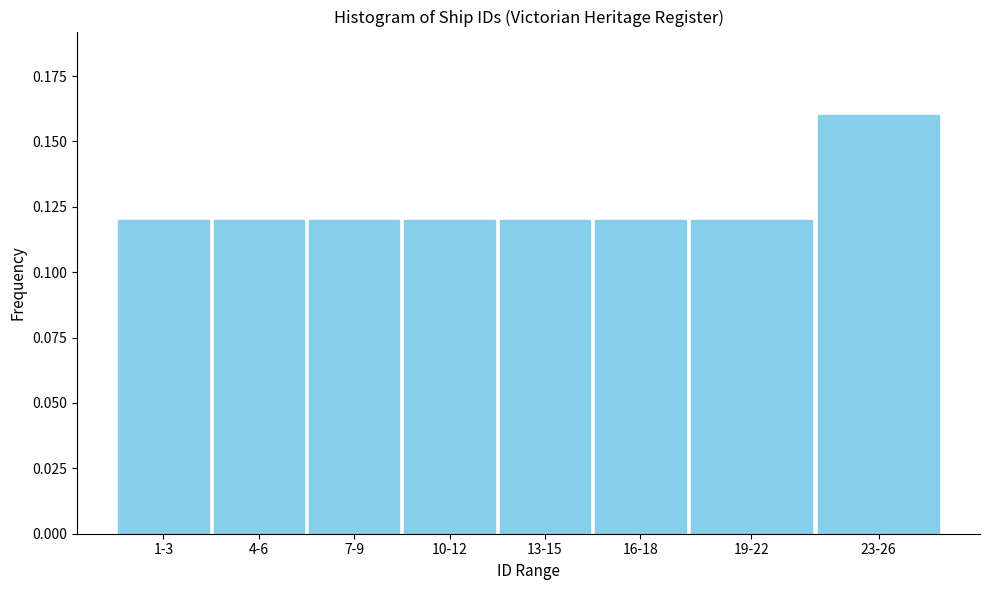

What is the label of the 5th bar from the left?

13-15